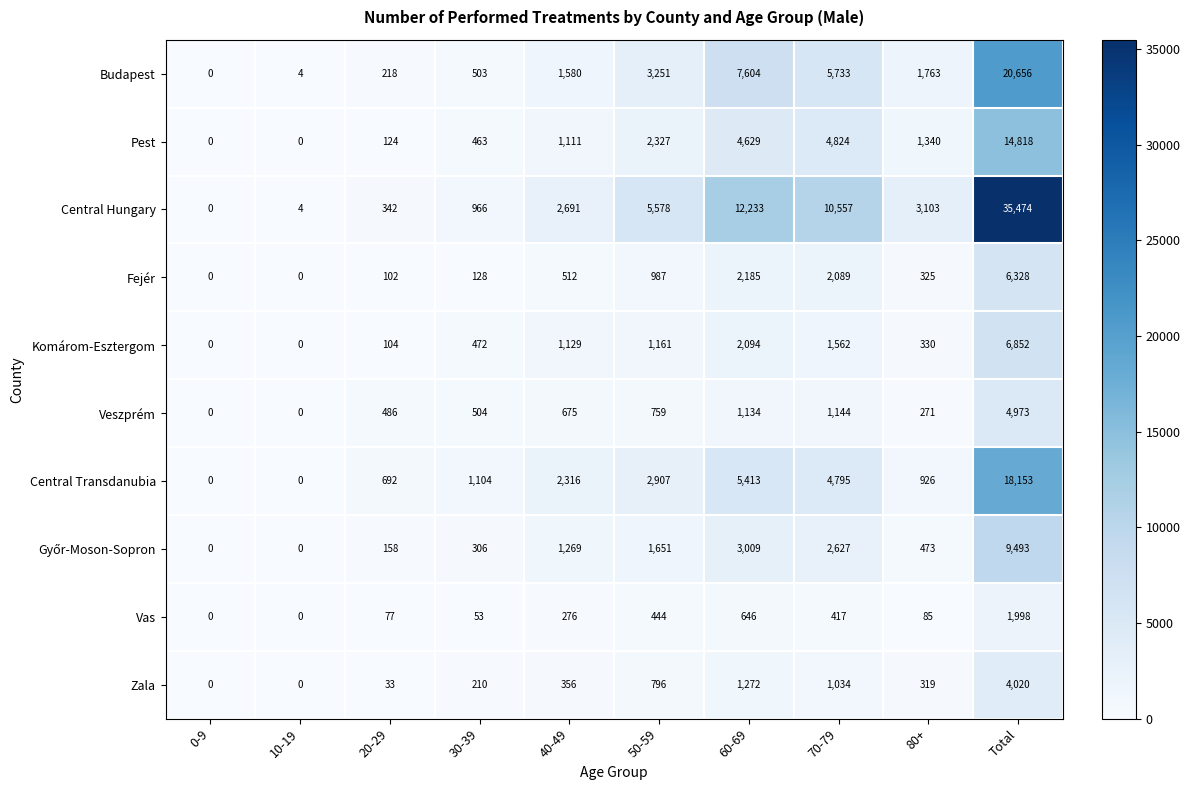

The Pest series shows 2327 at 50-59. True or false?

True